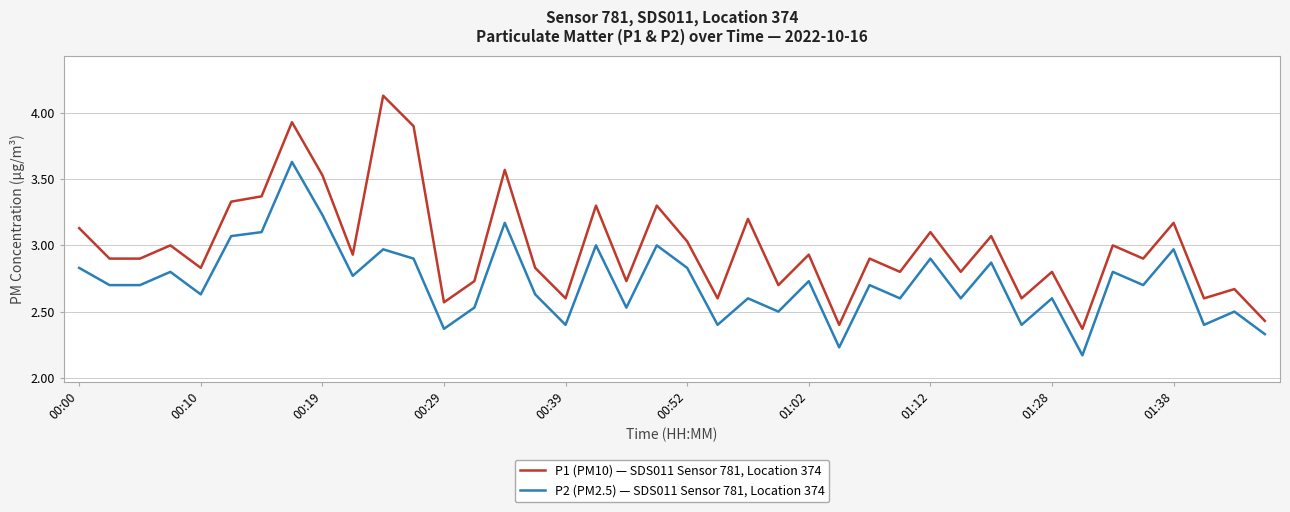

How many categories are shown in the chart?

40